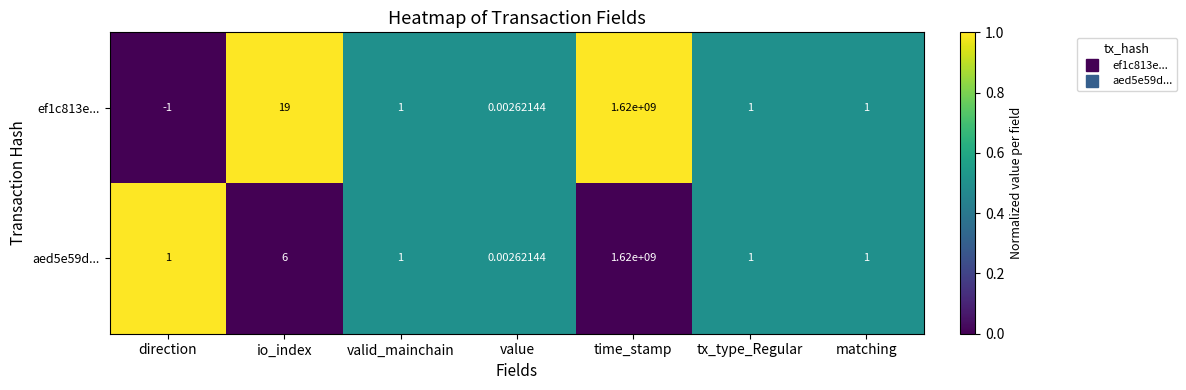

Which series changed the most between io_index and matching?

ef1c813e...